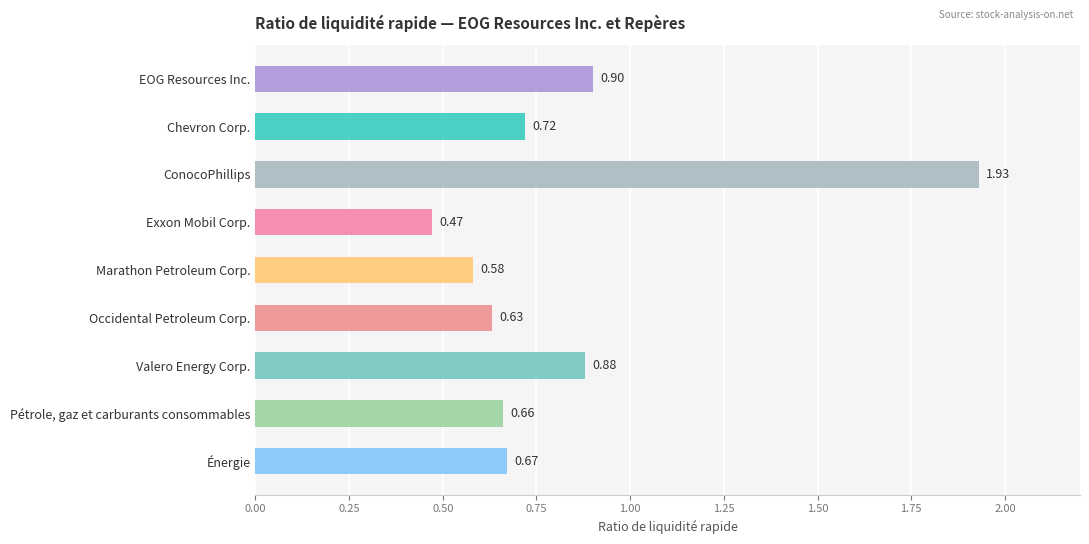

What is the difference between the second highest and second lowest values?

0.3